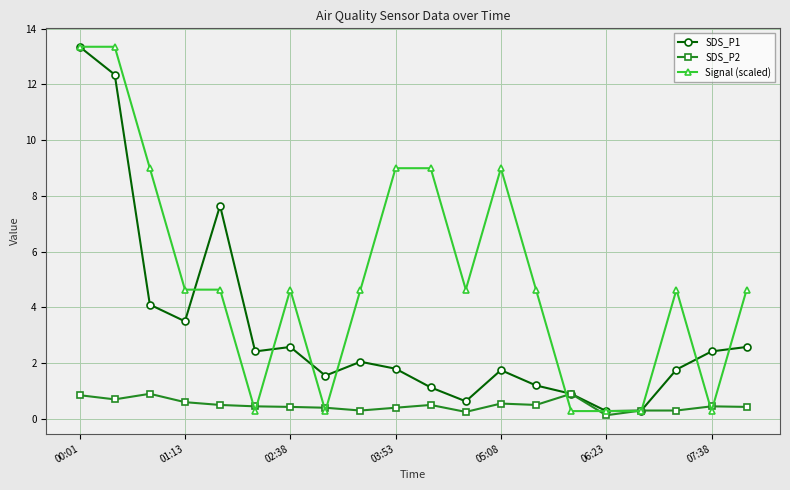

What is the highest value of the SDS_P2 series?

0.9